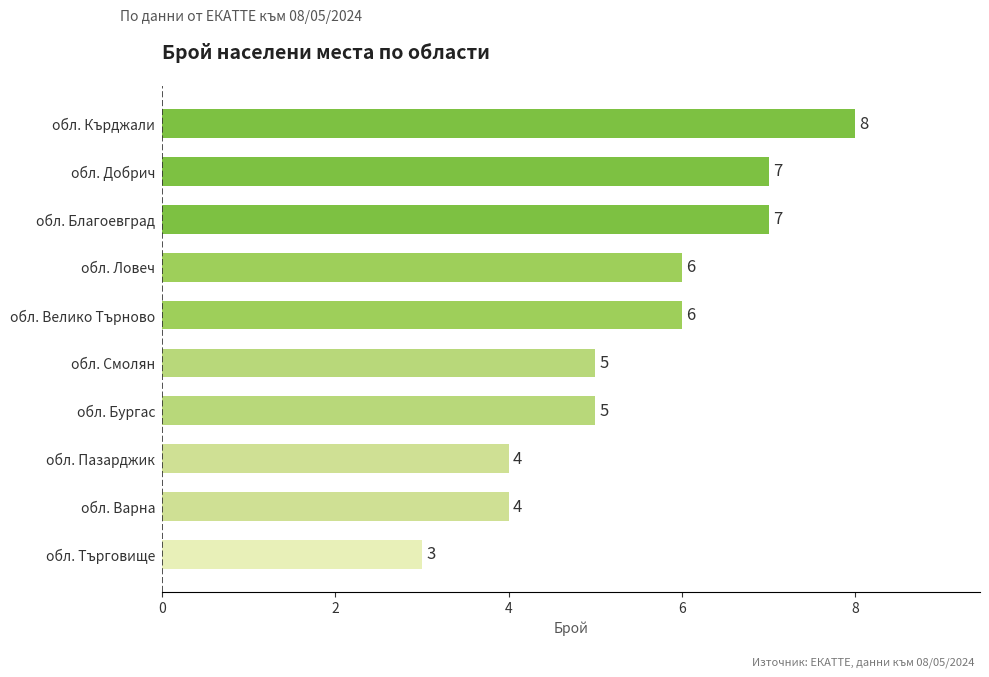

Read the value at обл. Добрич.

7